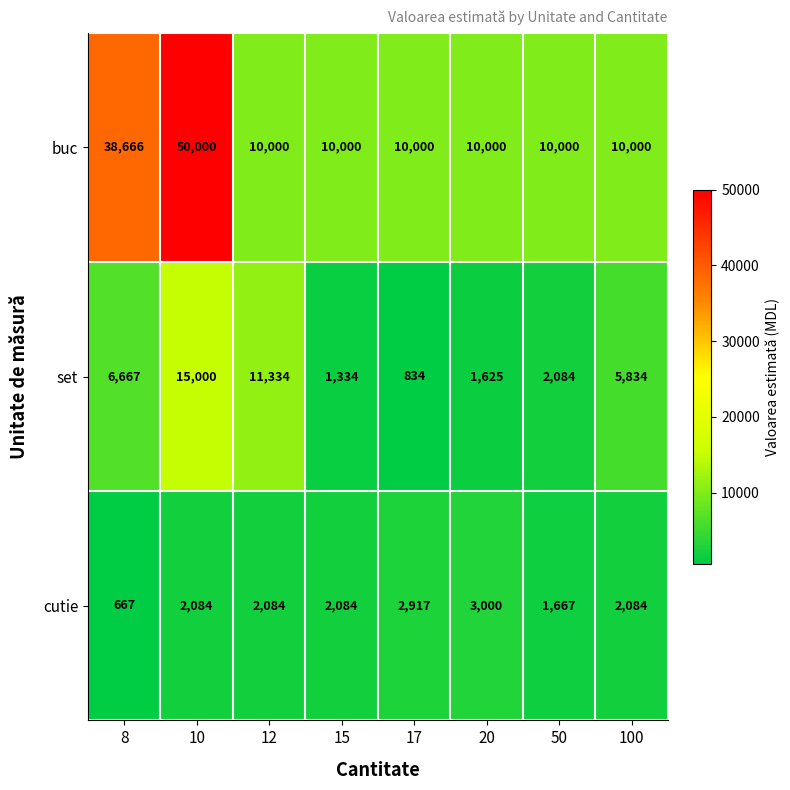

Rank the series by their maximum value, from lowest to highest.

cutie, set, buc